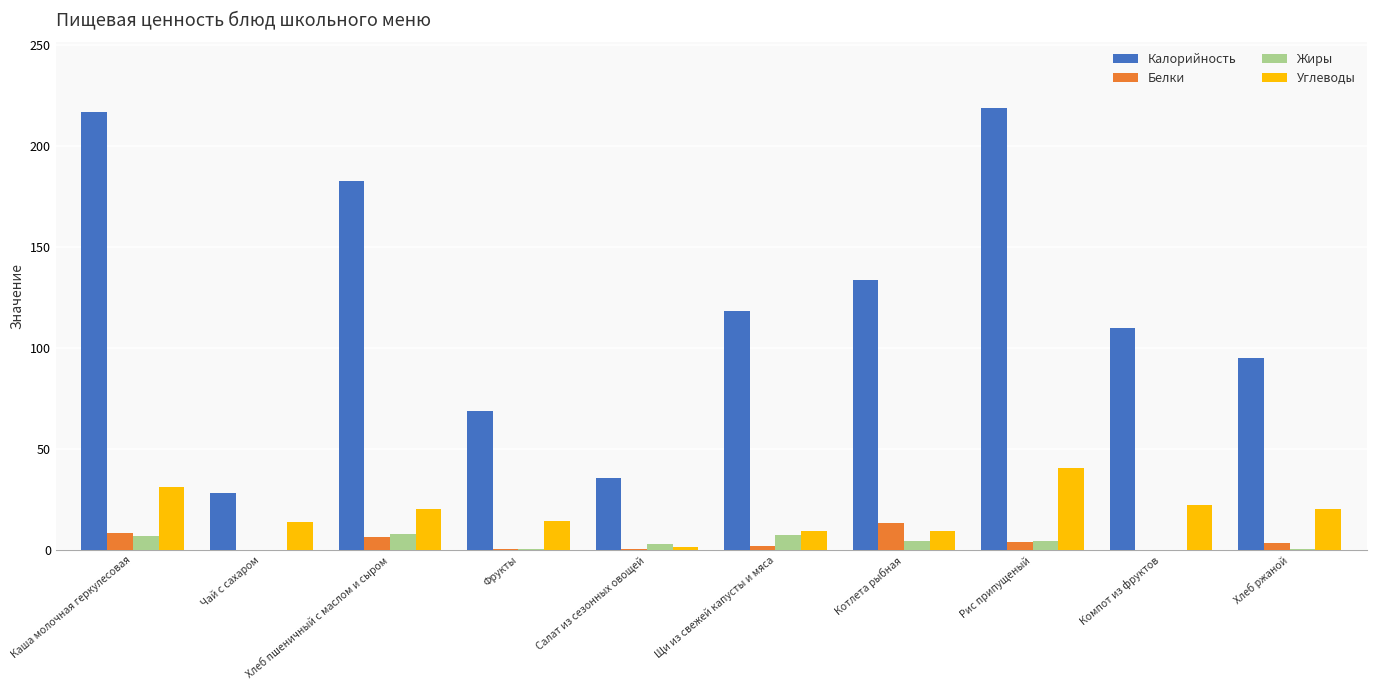

What value does the Углеводы series have at Хлеб ржаной?

20.1